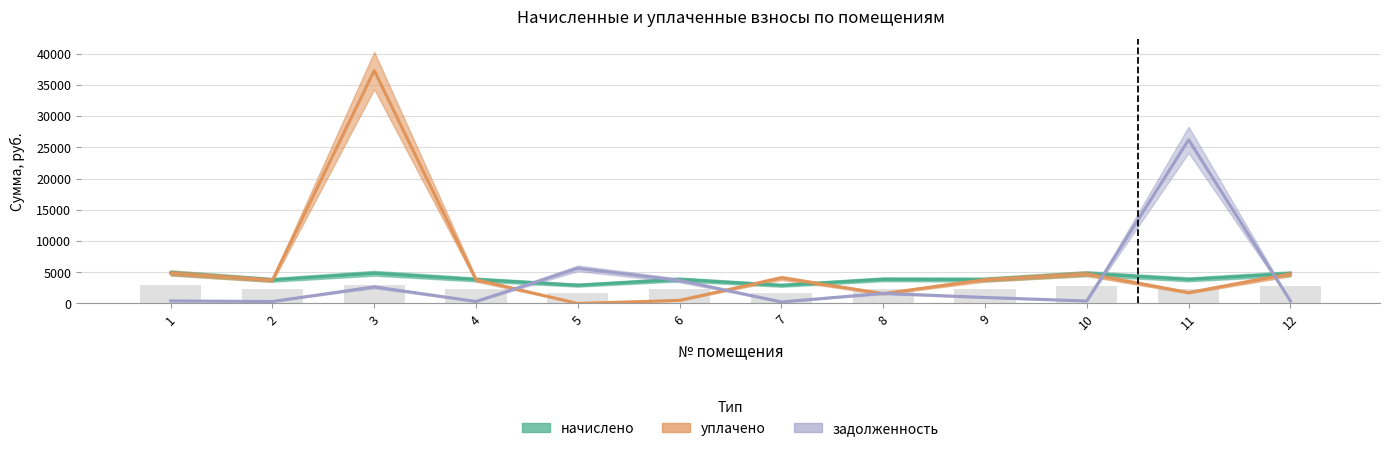

Are the bars grouped side by side (vs. stacked)?

Yes